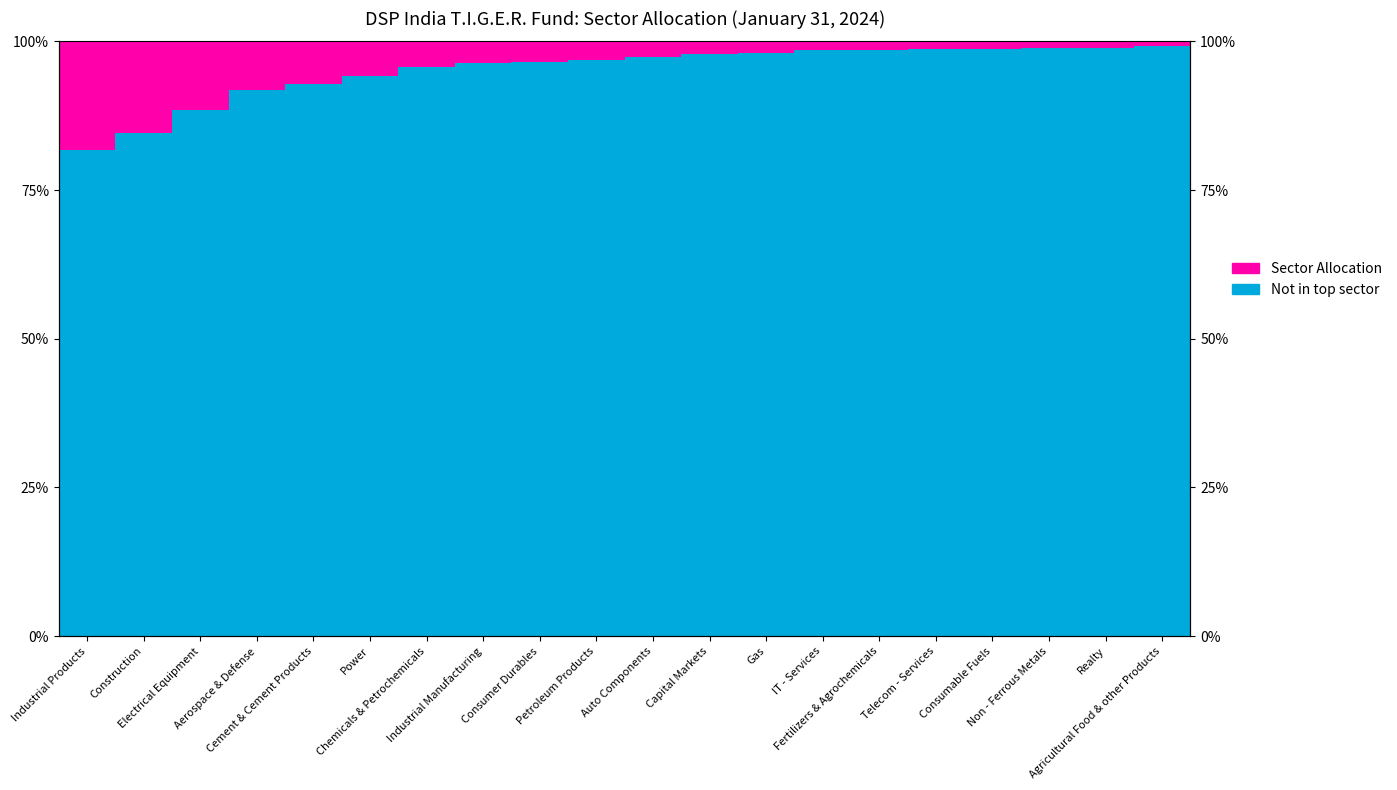

What is the lowest value of the Not in top sector series?

0.8